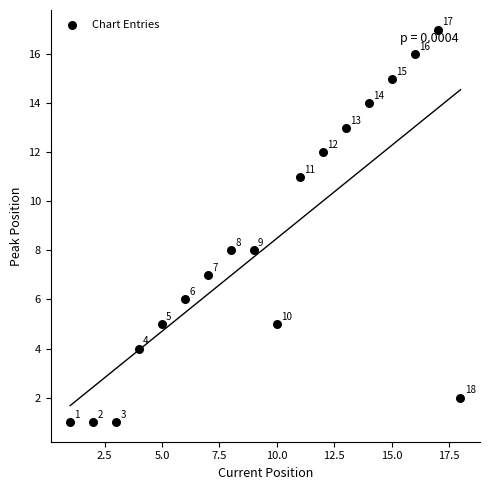

What Y value in the scatter plot is closest to 9?

8